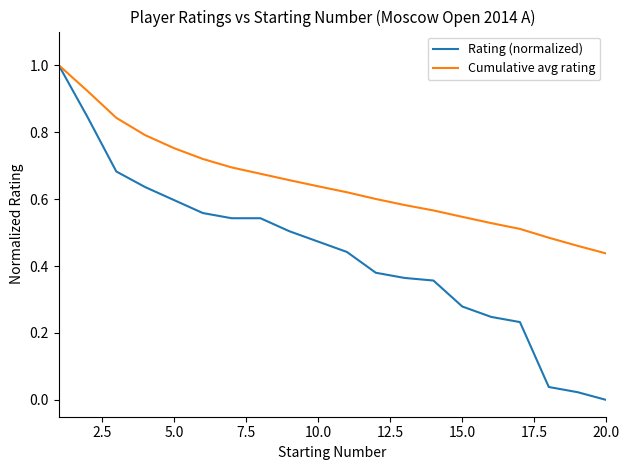

Which series has the largest range (max minus min)?

Rating (normalized)